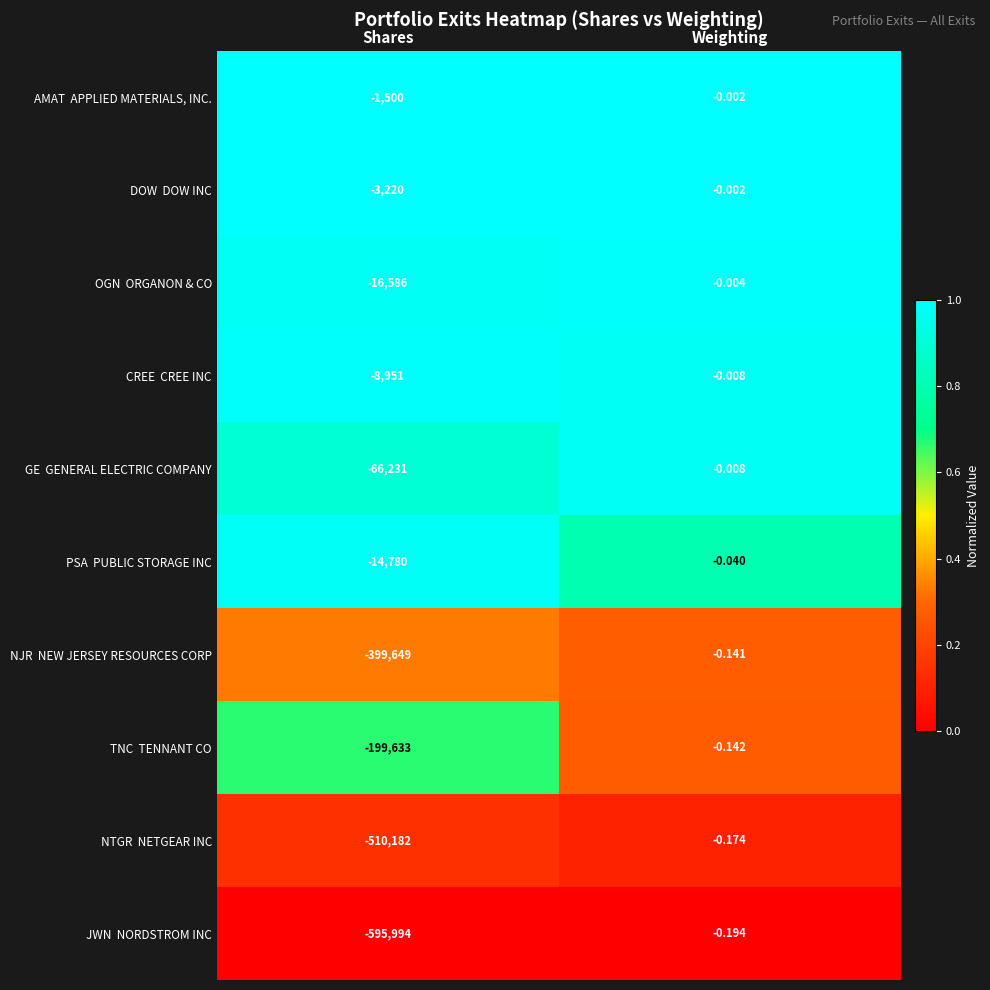

What is the spread (max minus min) of values at Shares?

594494.0